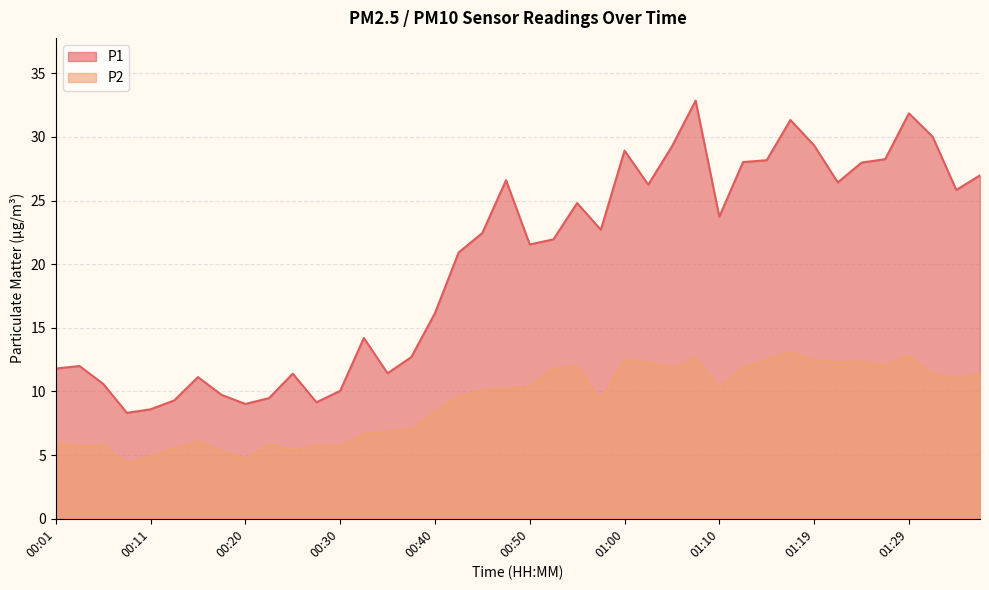

Between 00:55 and 01:17, which series saw the biggest shift?

P1